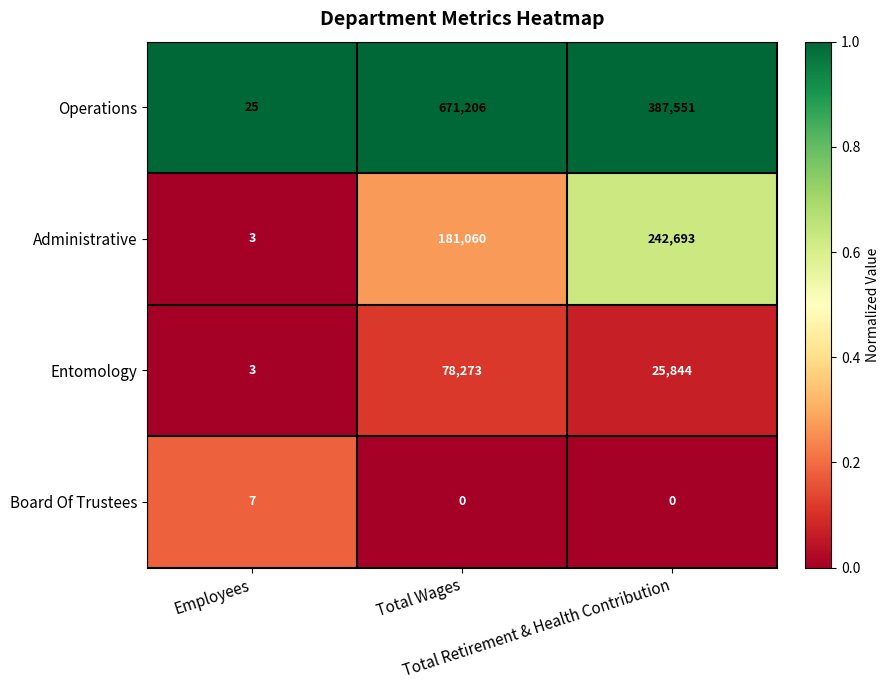

What is the average value of the Operations series?

352927